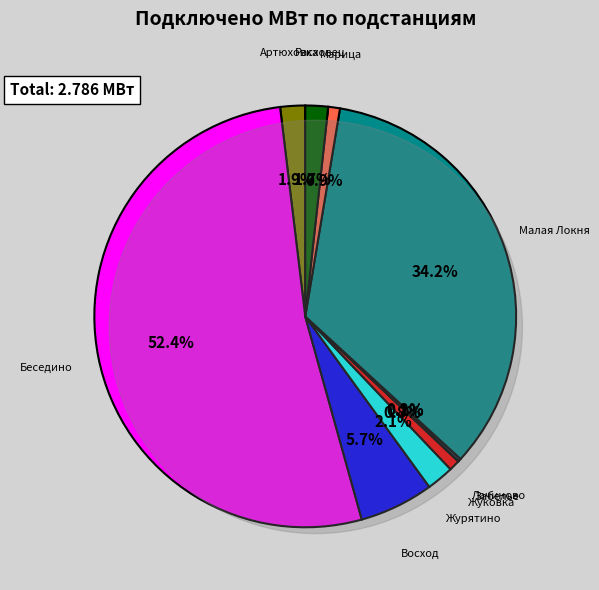

To the nearest percent, what portion does Журятино represent?

2%